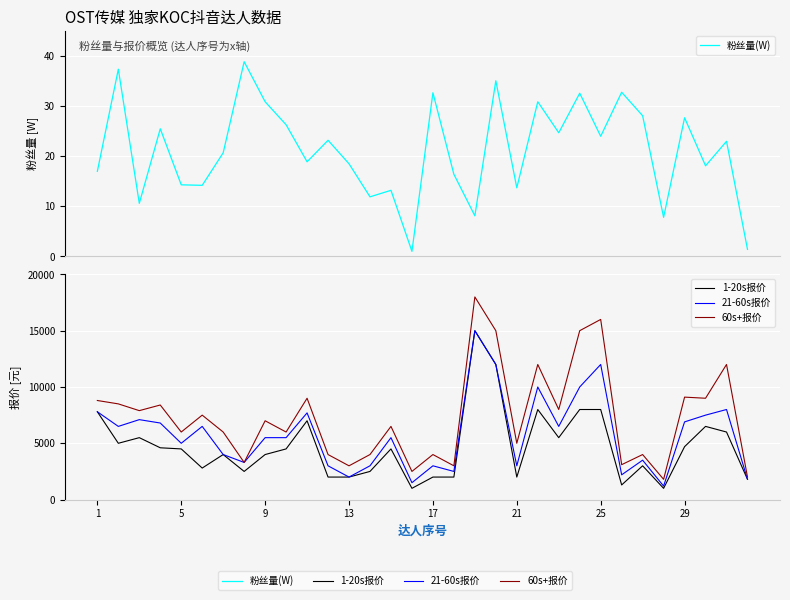

What is the value of the 21-60s报价 point at the 28th from the left?

1200.0